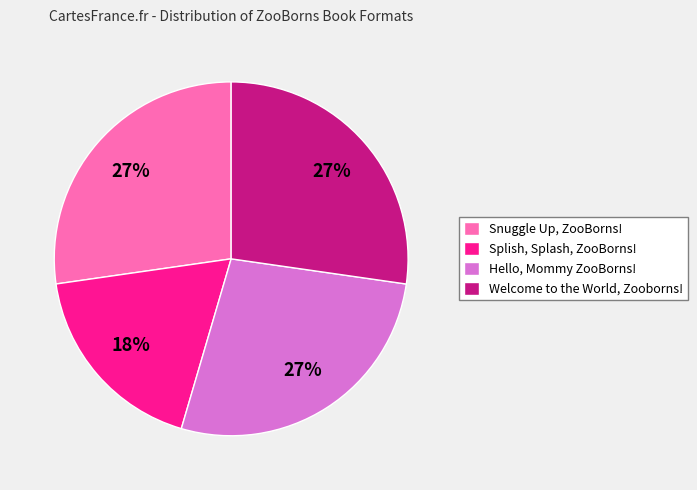

To the nearest percent, what is the difference between the largest and smallest slice percentages?

9%